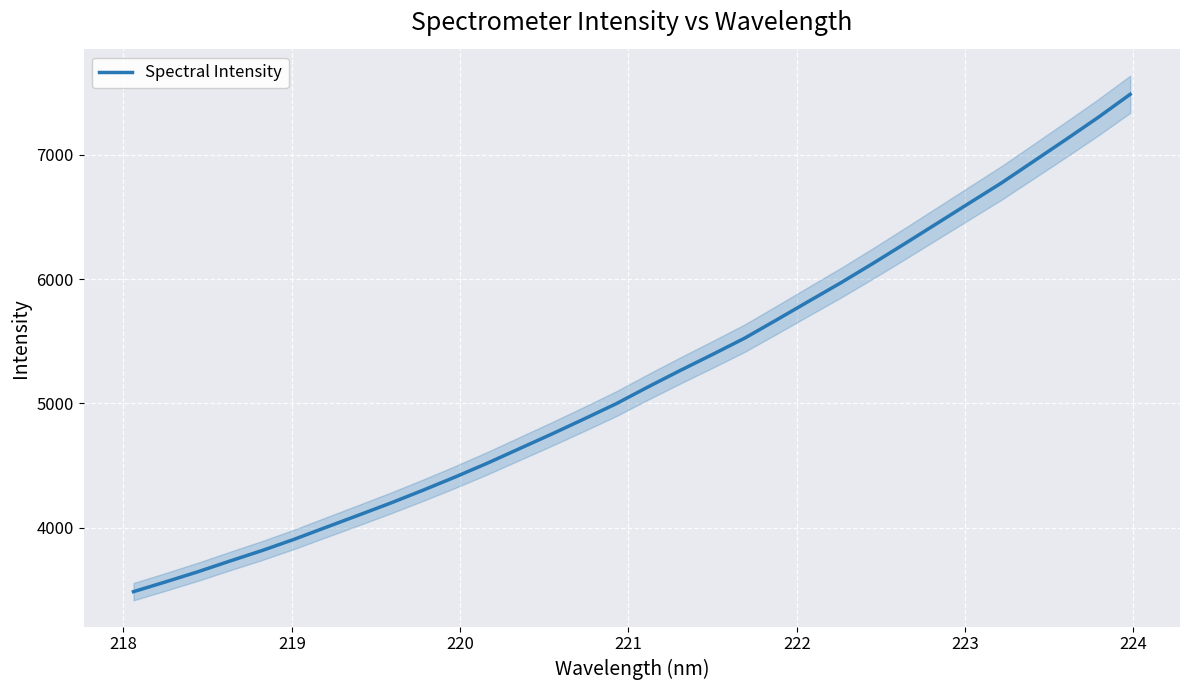

Reading left to right, list all the values displayed in this chart.

3486.0	3564.9	3646.0	3732.7	3817.2	3908.1	4005.4	4102.1	4199.8	4302.5	4408.9	4520.0	4637.2	4754.1	4874.8	4997.7	5134.0	5266.1	5394.6	5525.6	5673.5	5823.3	5972.3	6128.1	6288.6	6450.9	6613.8	6775.8	6949.8	7123.9	7301.0	7487.7